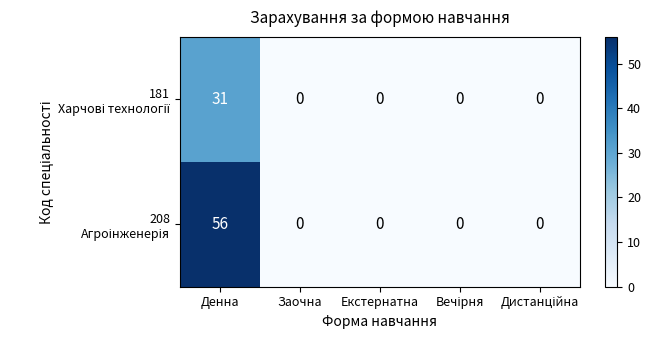

Which label corresponds to the largest value in the chart?

Денна